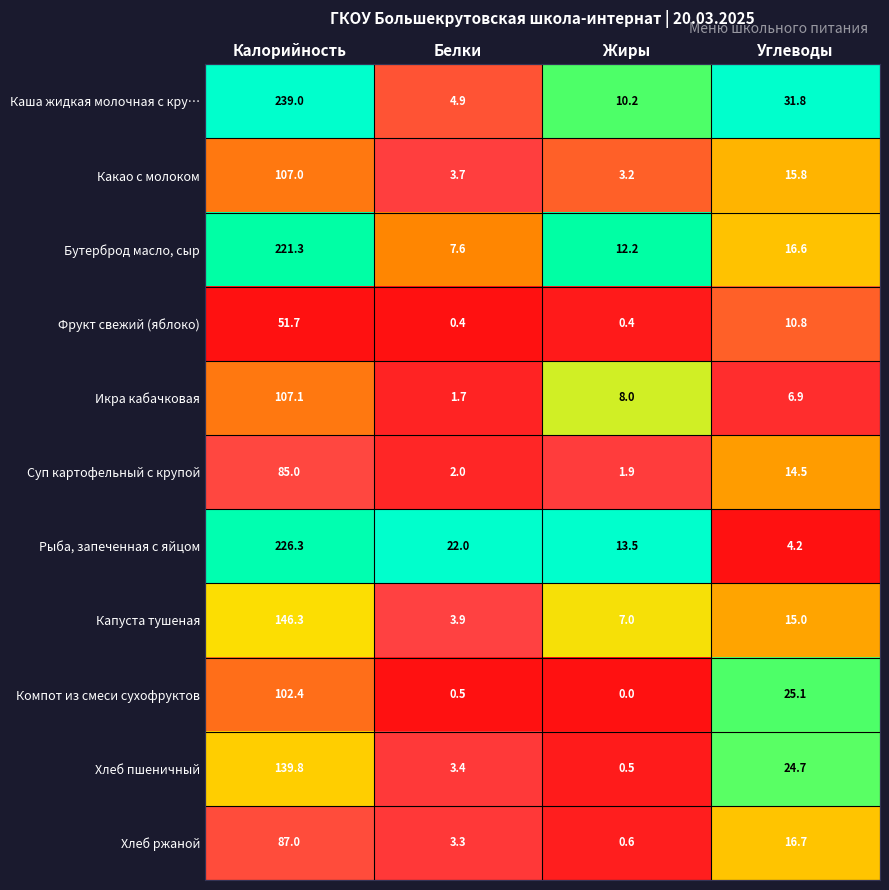

What is the average value of the Рыба, запеченная с яйцом series?

66.5